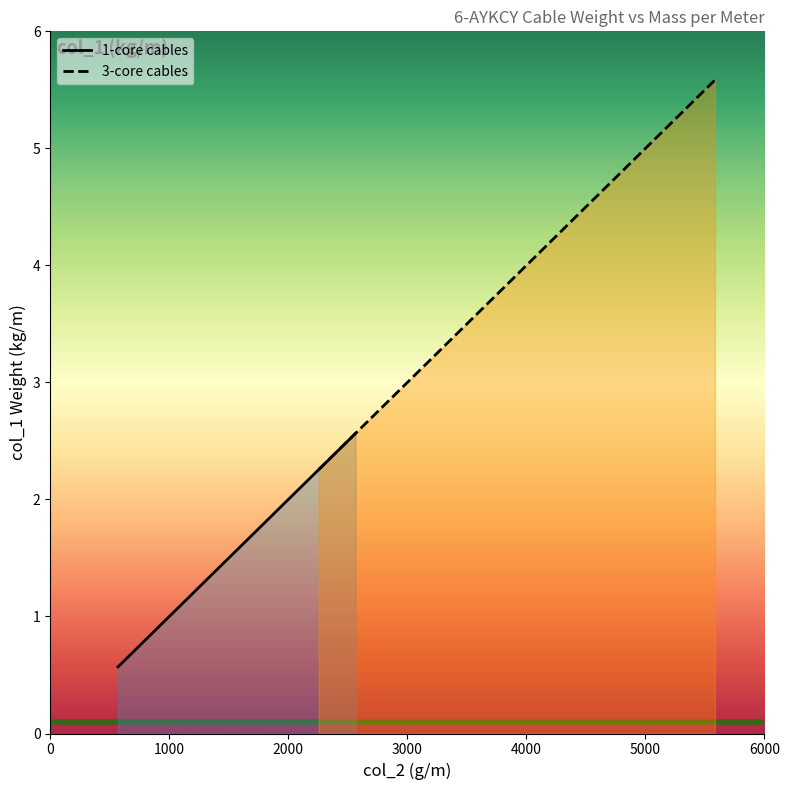

What is the maximum value for 1-core cables?

2.6